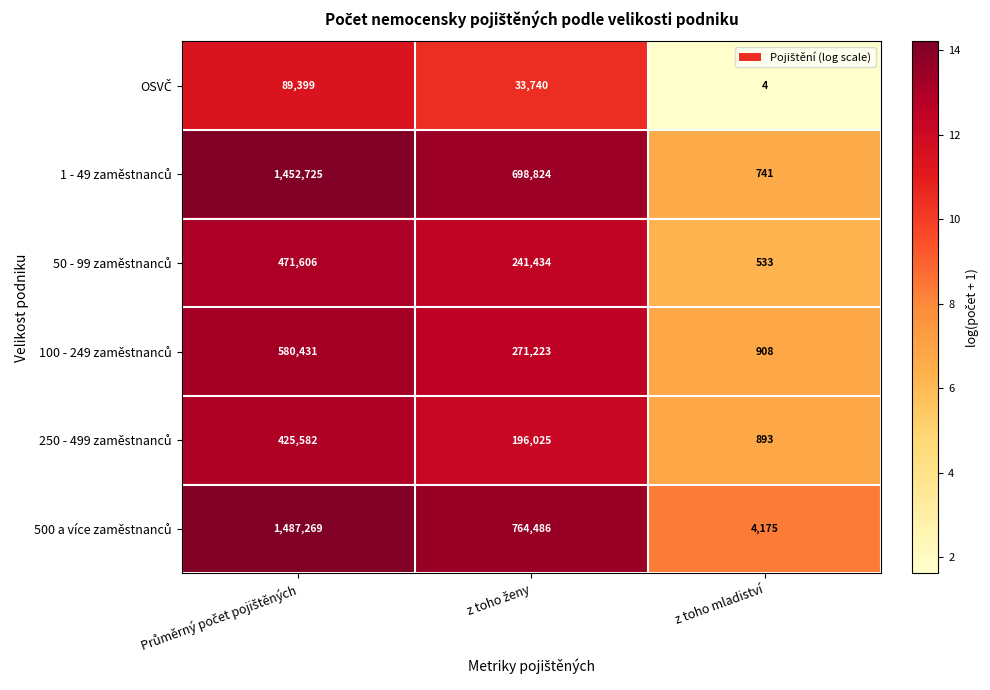

At how many categories does at least one series exceed 5?

3